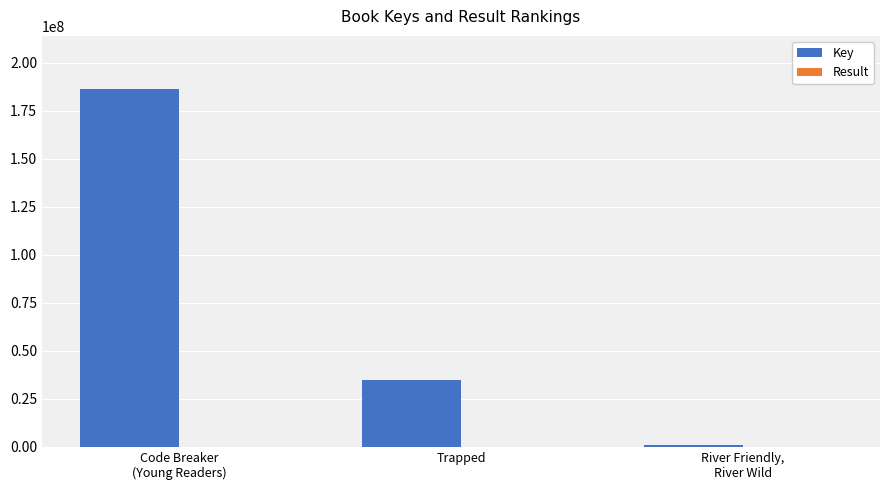

What is the spread (max minus min) of values at River Friendly,
River Wild?

1205517